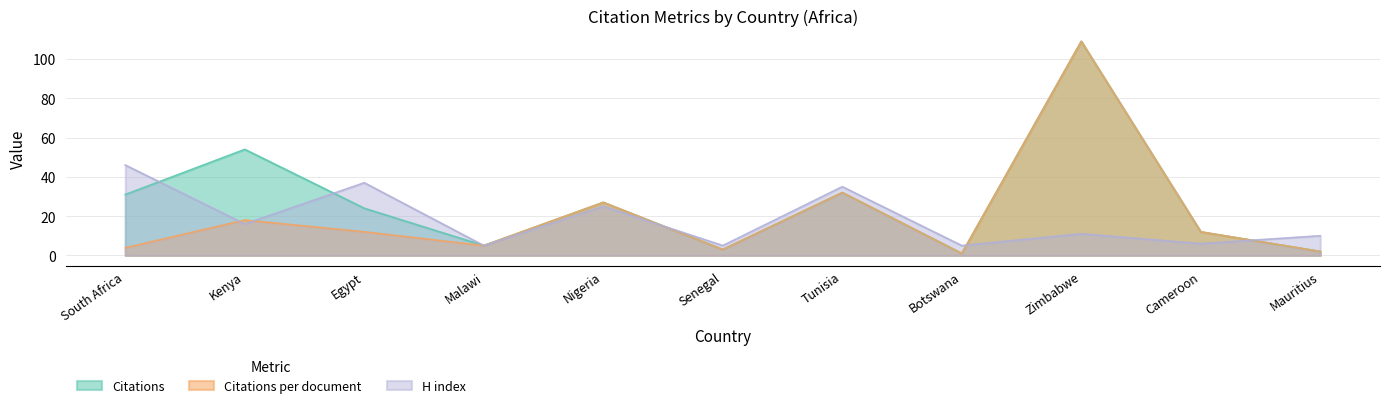

What is the label of the 8th point from the left?

Botswana